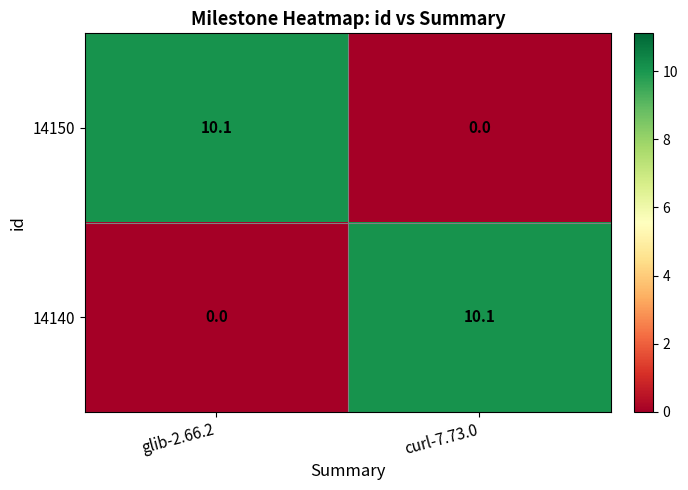

What is the sum of all 14150 values?

10.1